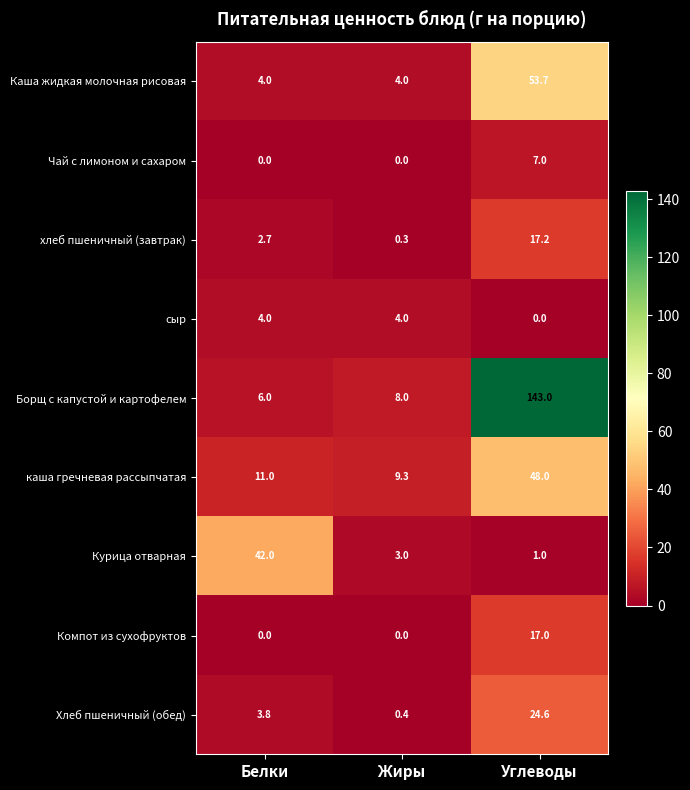

Reading left to right, extract all data points from this chart.

Каша жидкая молочная рисовая: 4.0	4.0	53.7
Чай с лимоном и сахаром: 0.0	0.0	7.0
хлеб пшеничный (завтрак): 2.7	0.3	17.2
сыр: 4.0	4.0	0.0
Борщ с капустой и картофелем: 6.0	8.0	143.0
каша гречневая рассыпчатая: 11.0	9.3	48.0
Курица отварная: 42.0	3.0	1.0
Компот из сухофруктов: 0.0	0.0	17.0
Хлеб пшеничный (обед): 3.8	0.4	24.6